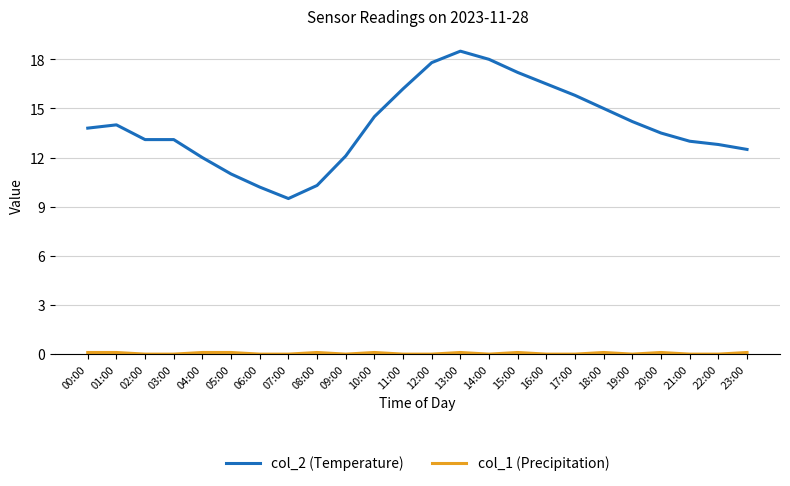

What is the difference between the maximum and minimum values in the col_2 (Temperature) series?

9.0